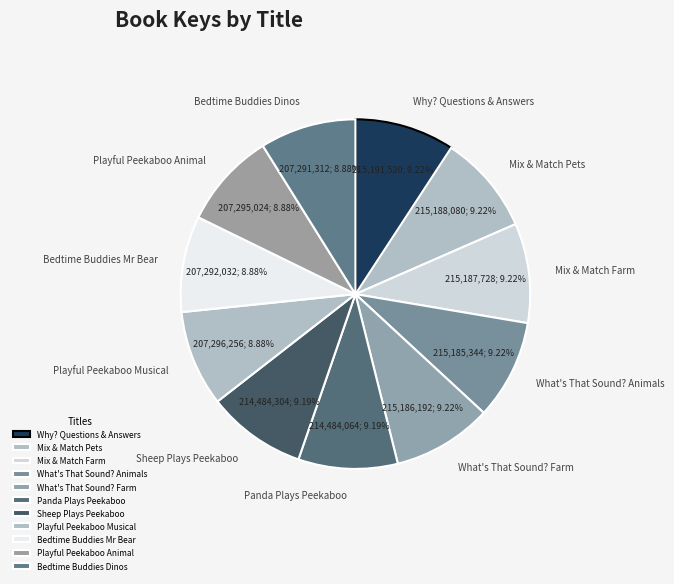

How many segments does this pie chart have?

11